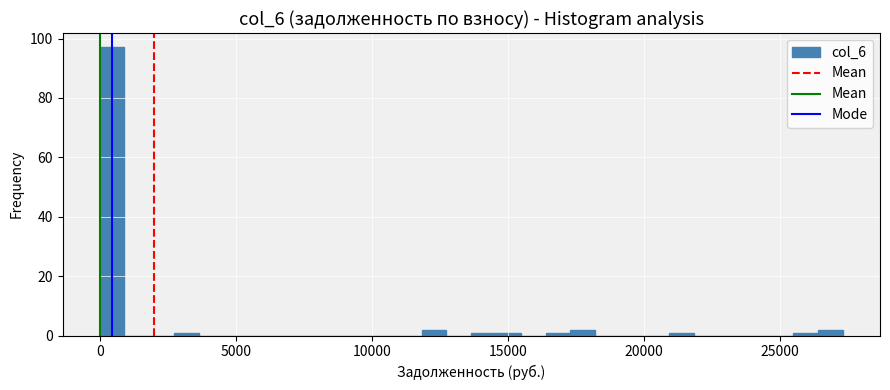

Read against the x-axis, roughly where is the centre of the tallest bar?

500